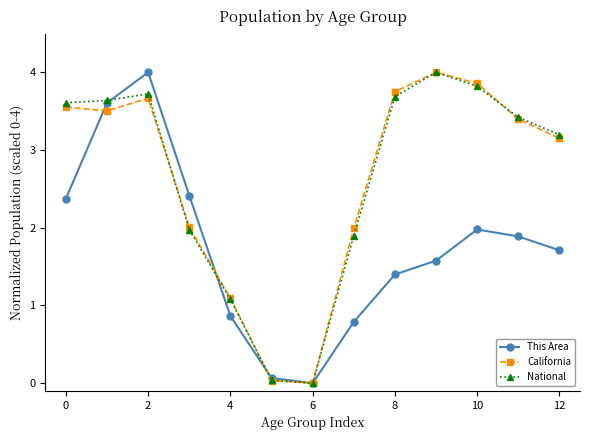

In This Area, how many points are higher than both neighbors (excluding endpoints)?

2